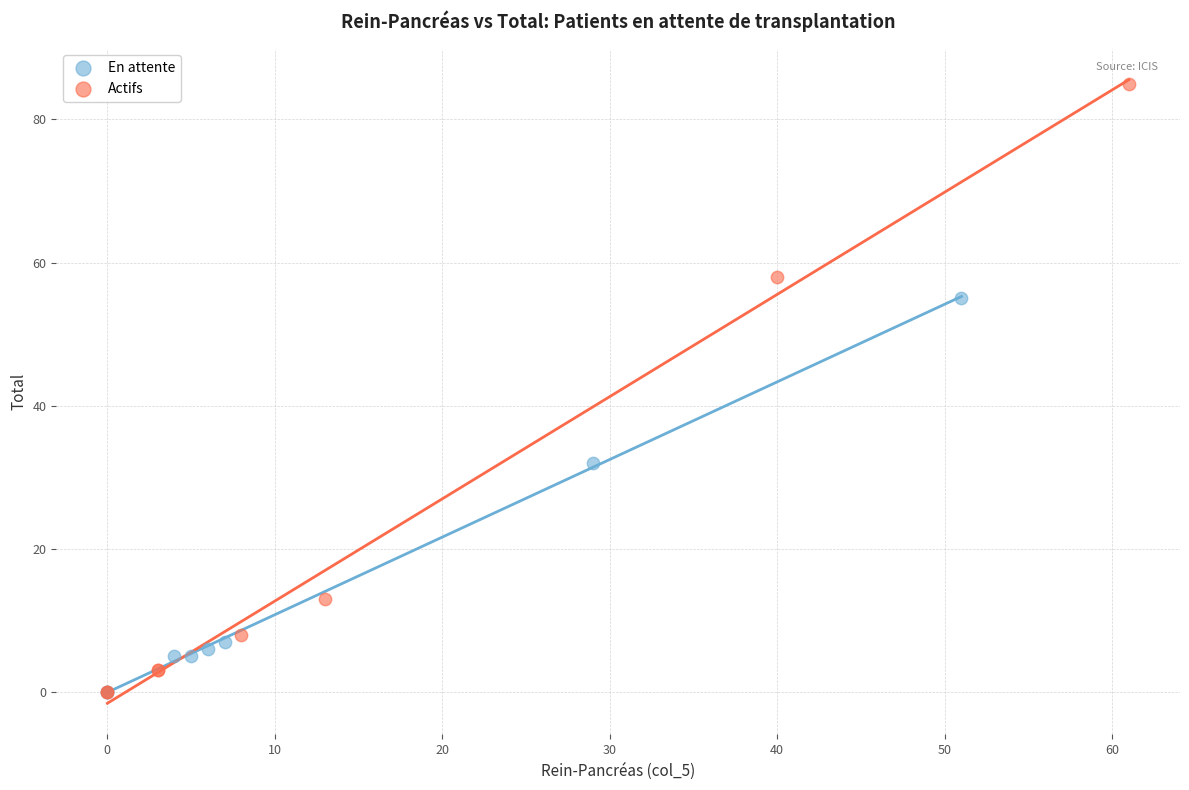

Which series reaches the maximum Y coordinate?

Actifs